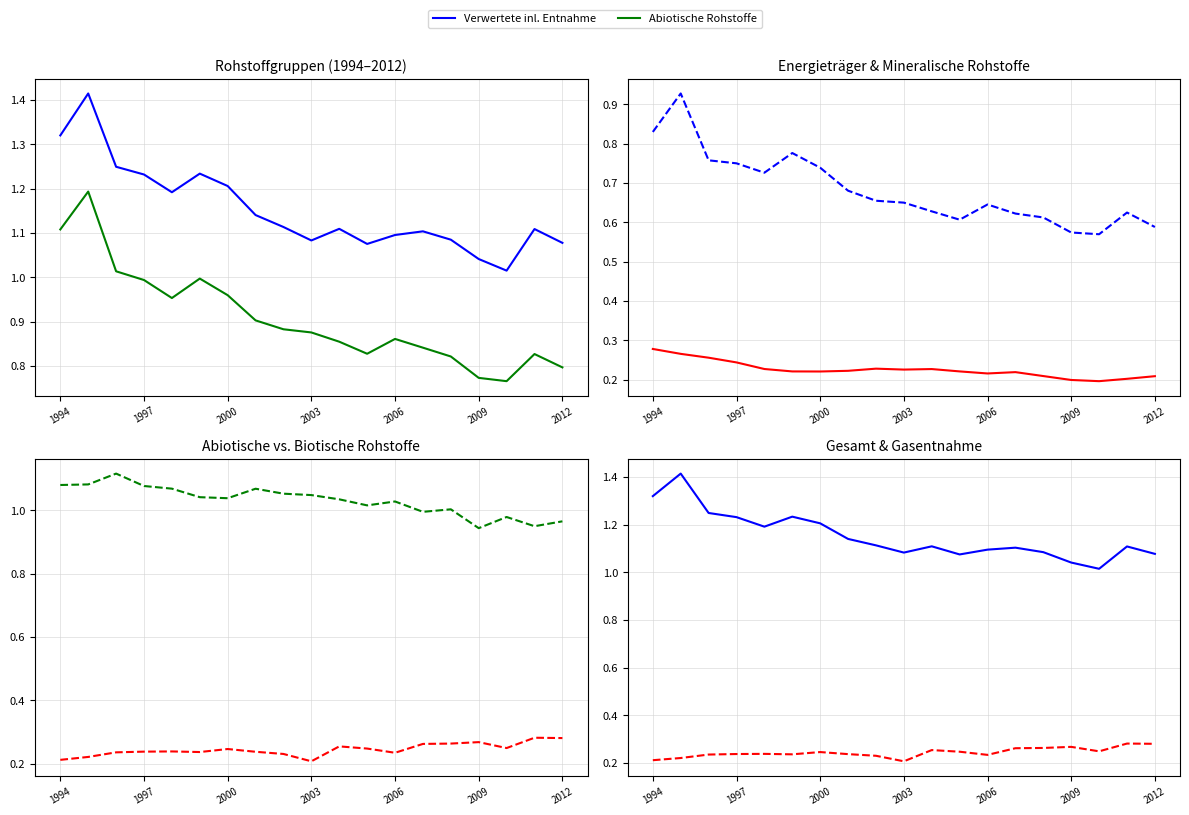

Which series changed the most between 10 and 17?

Entnahme von Gasen